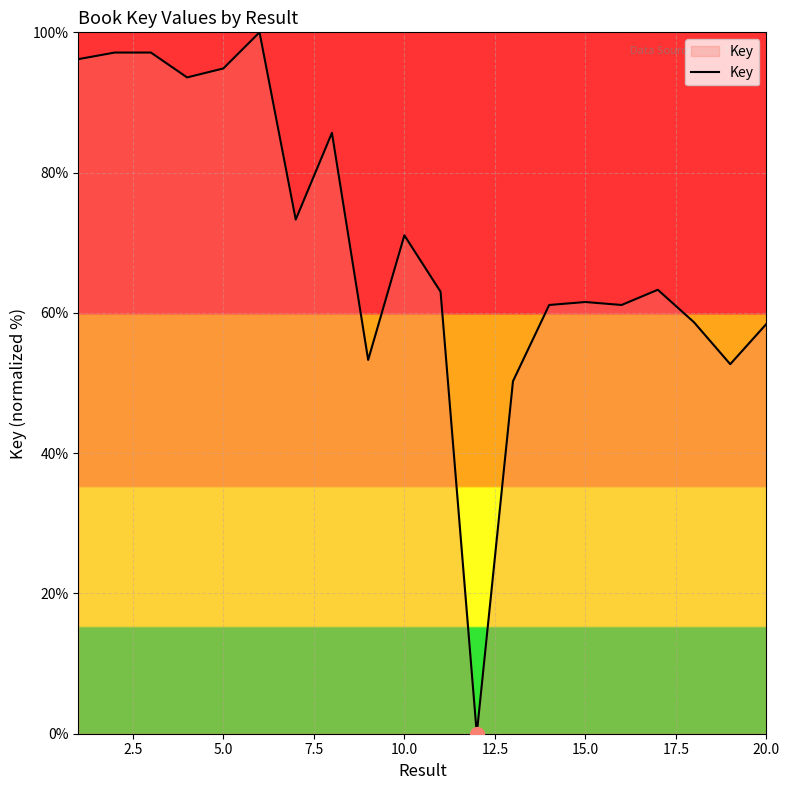

Does the chart display data point markers on the line(s)?

No